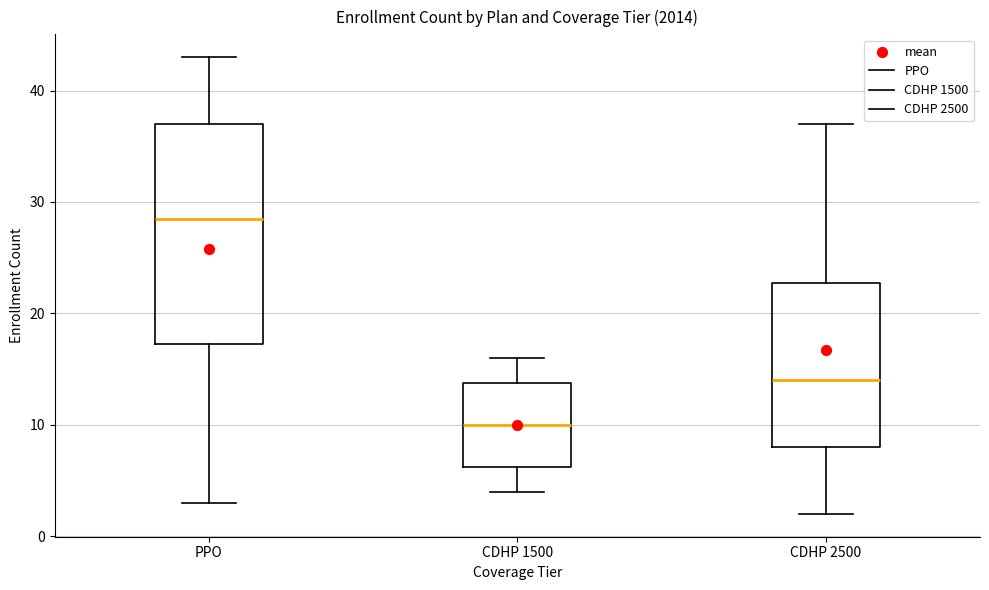

Where is the upper edge of the box for CDHP 1500 on the y-axis? The values are not printed on the chart, so give them approximately, as read against the axis.

14